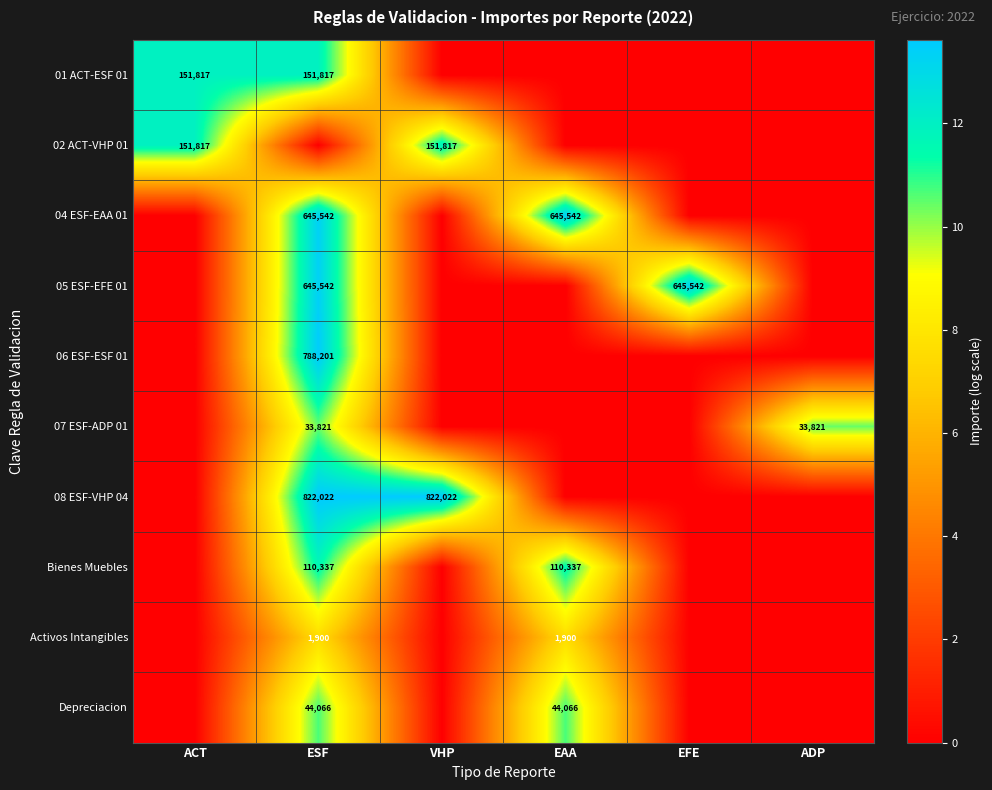

What is the maximum value shown in the chart?

13.6